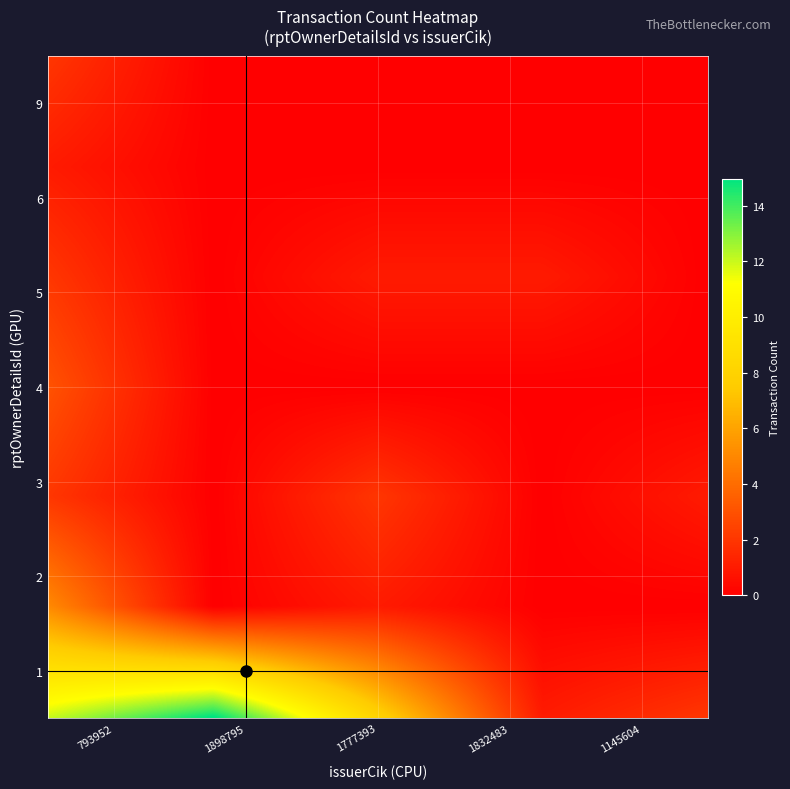

Reading left to right, what are all the values shown in this chart?

1: 793952=12	1898795=15	1777393=8	1832483=1	1145604=2
2: 793952=5	1898795=0	1777393=1	1832483=0	1145604=0
3: 793952=2	1898795=0	1777393=2	1832483=0	1145604=1
4: 793952=3	1898795=0	1777393=0	1832483=0	1145604=0
5: 793952=2	1898795=0	1777393=1	1832483=1	1145604=0
6: 793952=1	1898795=0	1777393=0	1832483=0	1145604=0
9: 793952=2	1898795=0	1777393=0	1832483=0	1145604=0